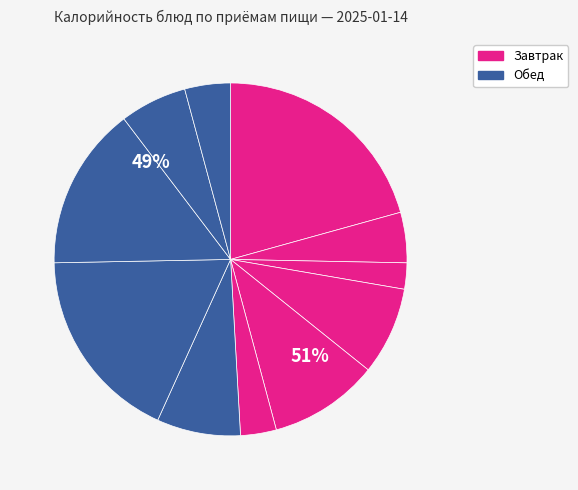

How much of the chart is everything except Яблоко?

96.7%